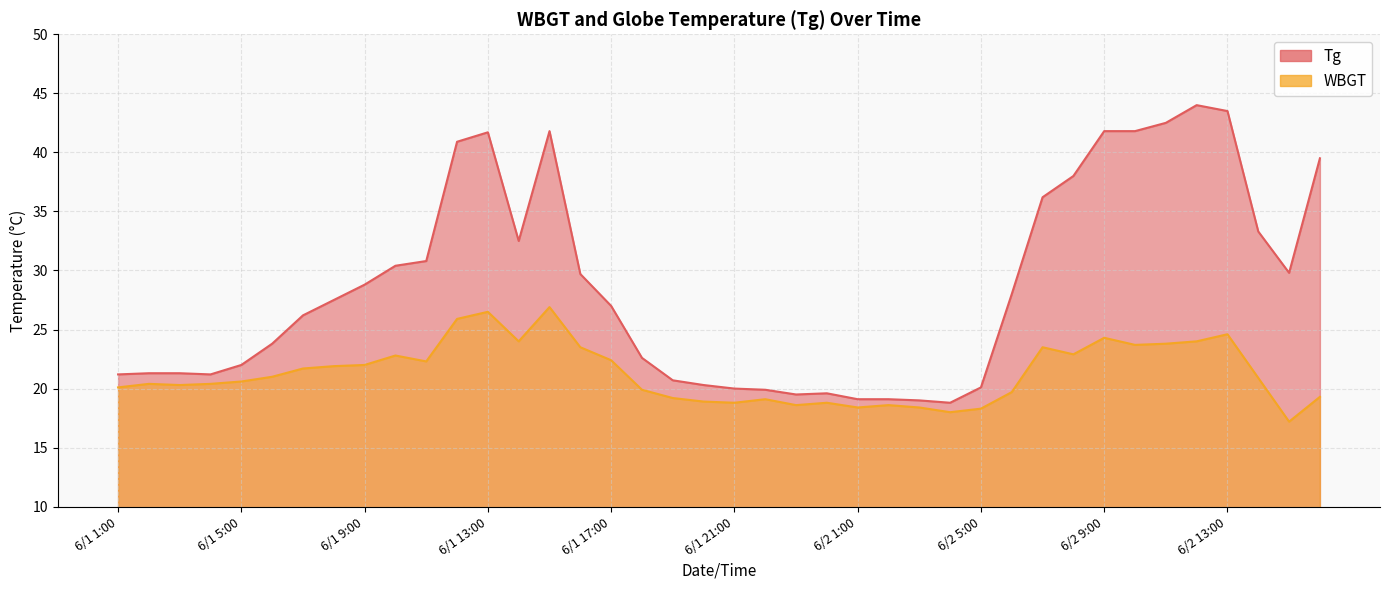

Is it true that WBGT equals 8.5 at 6/1 2:00?

False